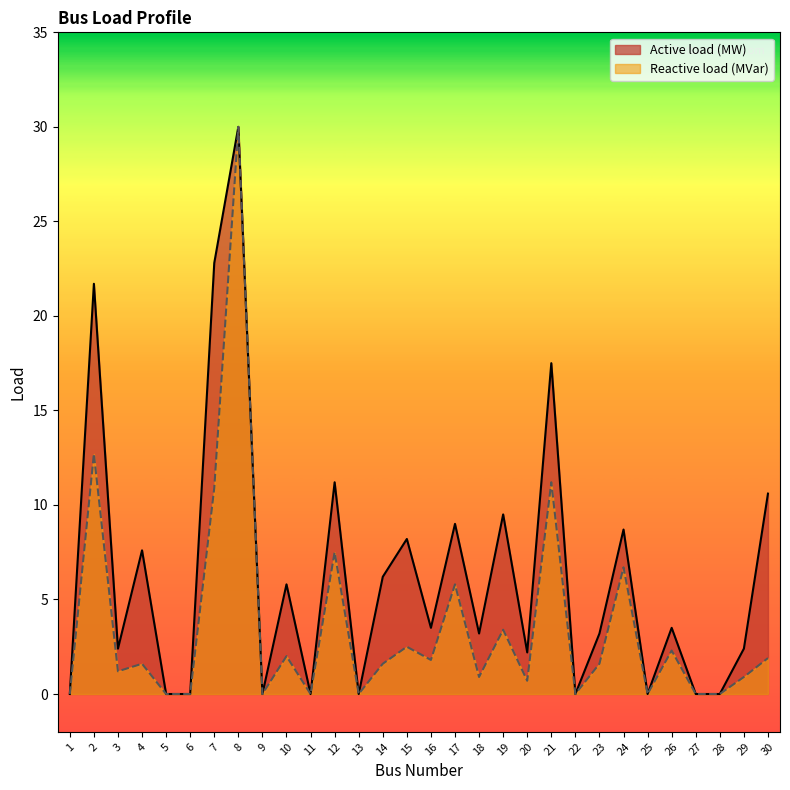

At which category is the sum across all series the highest?

8